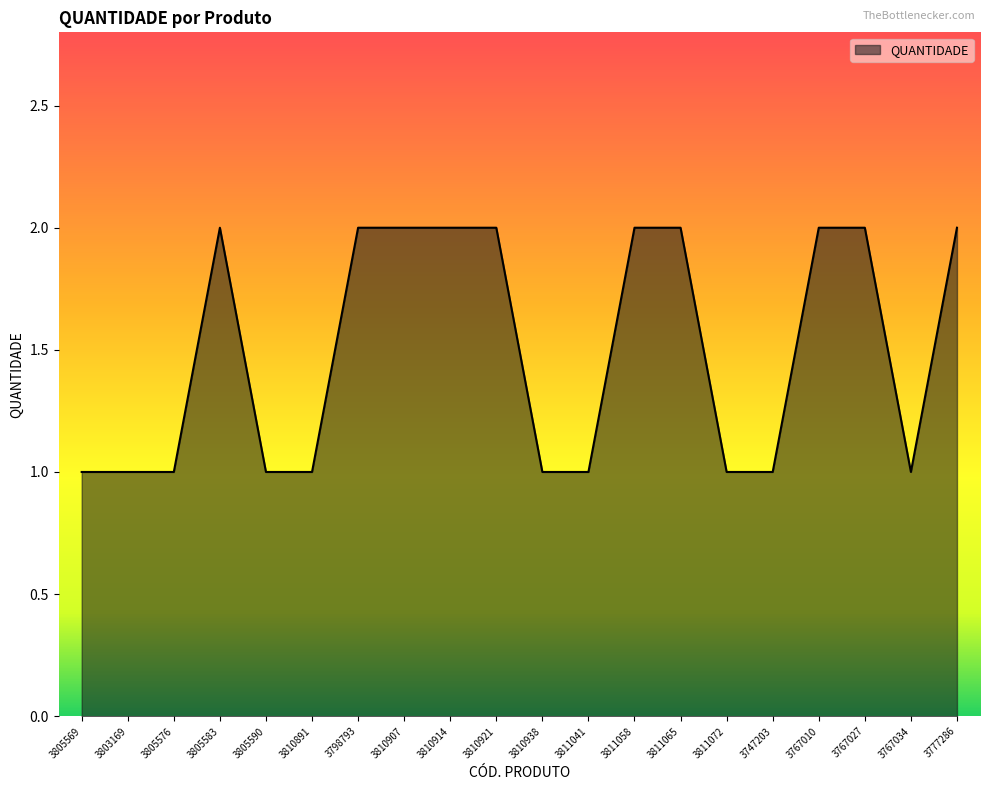

Does the chart display data point markers on the line(s)?

No